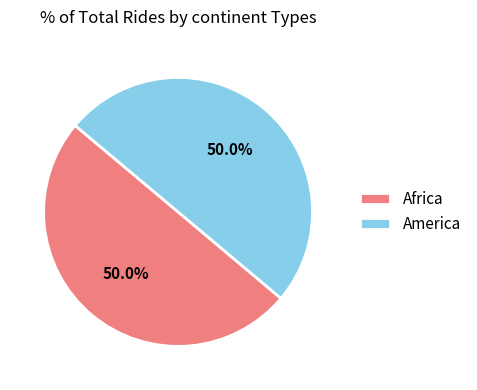

What percentage is NOT represented by America?

50.0%